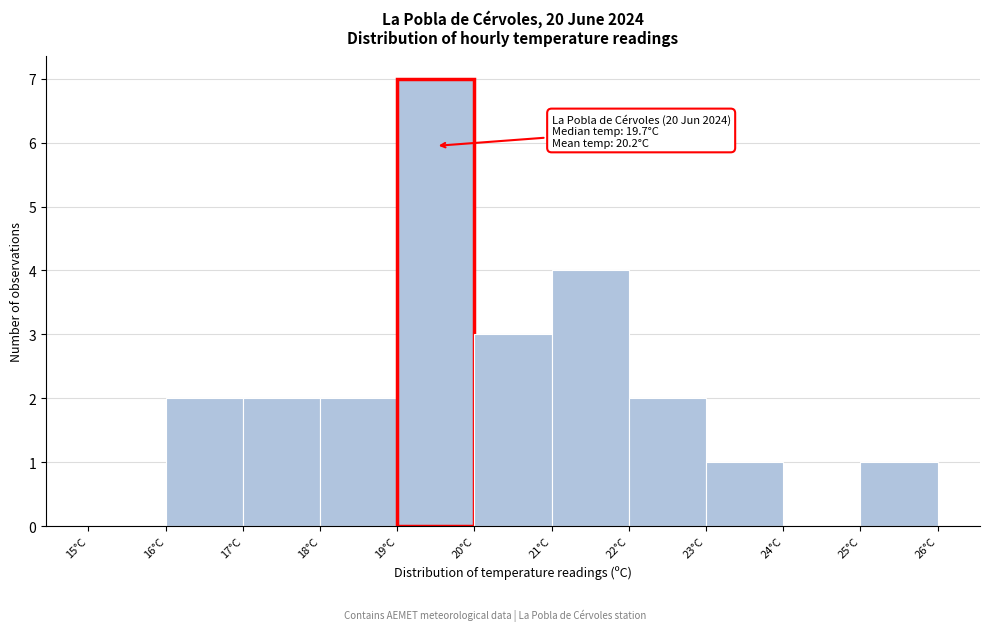

Over which range of the x-axis is the bar tallest?

19 to 20